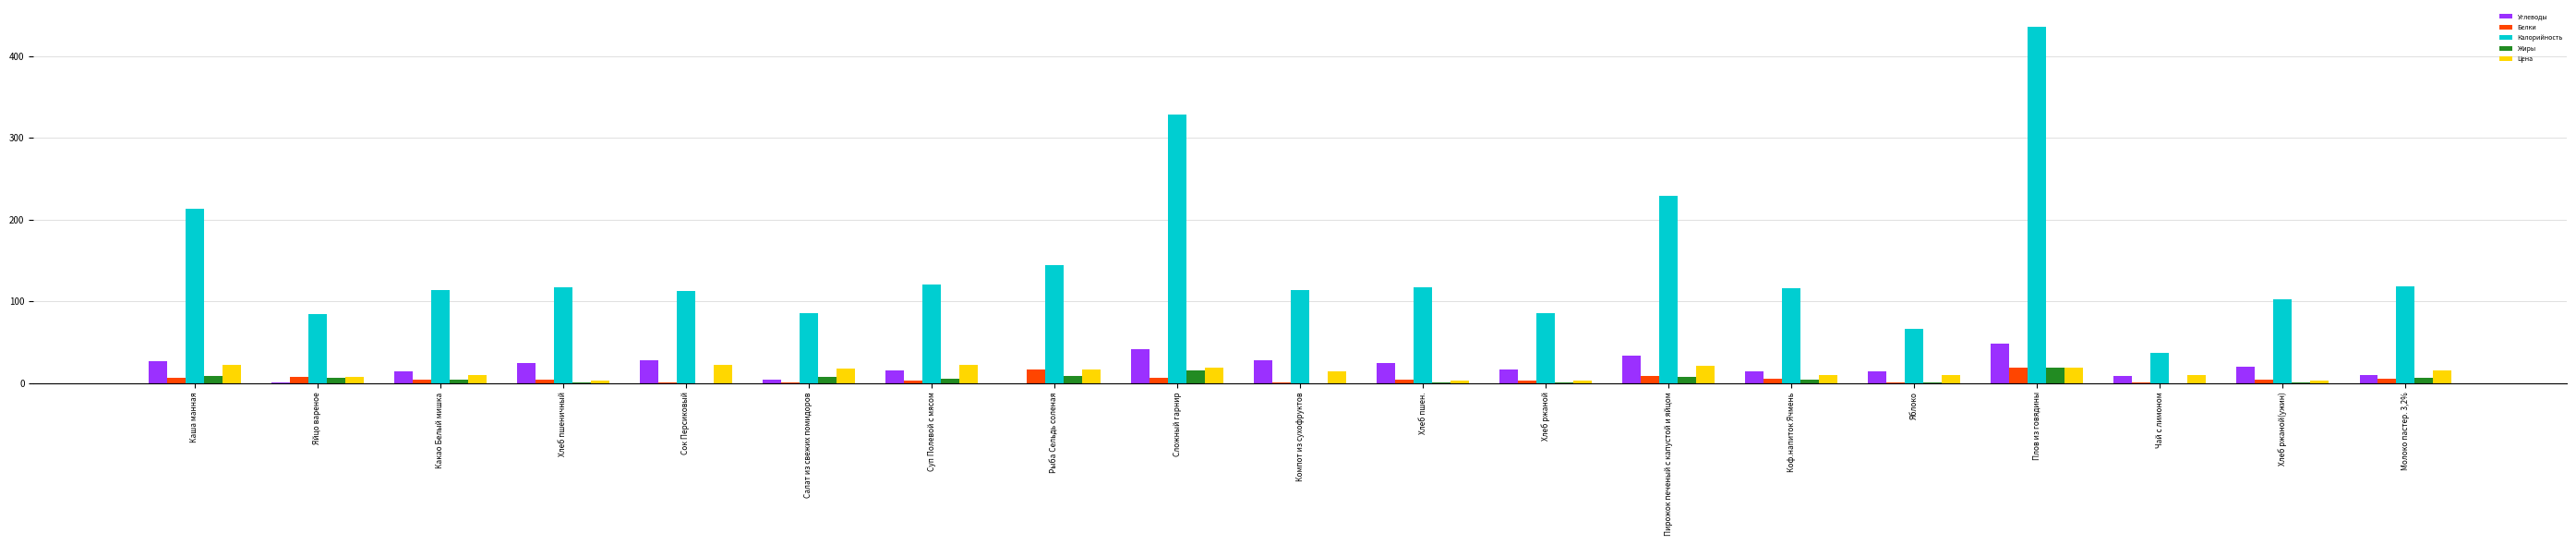

How many groups of bars are there?

19